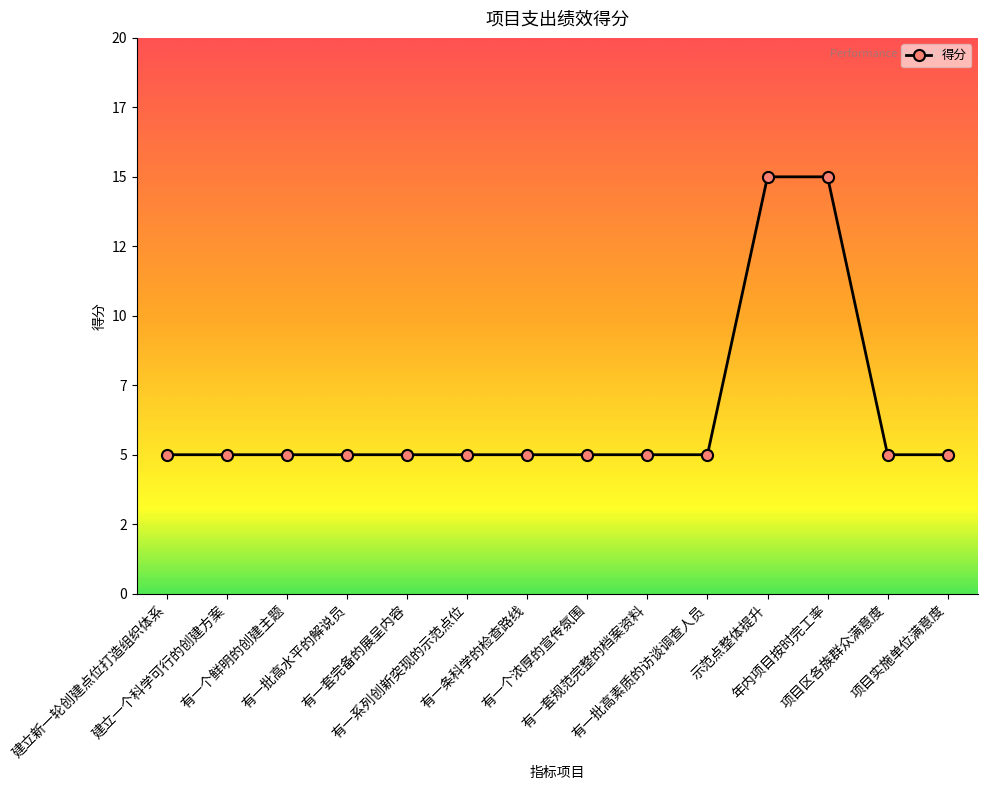

Reading left to right, list all the values displayed in this chart.

建立新一轮创建点位打造组织体系=5	建立一个科学可行的创建方案=5	有一个鲜明的创建主题=5	有一批高水平的解说员=5	有一套完备的展呈内容=5	有一系列创新突现的示范点位=5	有一条科学的检查路线=5	有一个浓厚的宣传氛围=5	有一套规范完整的档案资料=5	有一批高素质的访谈调查人员=5	示范点整体提升=15	年内项目按时完工率=15	项目区各族群众满意度=5	项目实施单位满意度=5